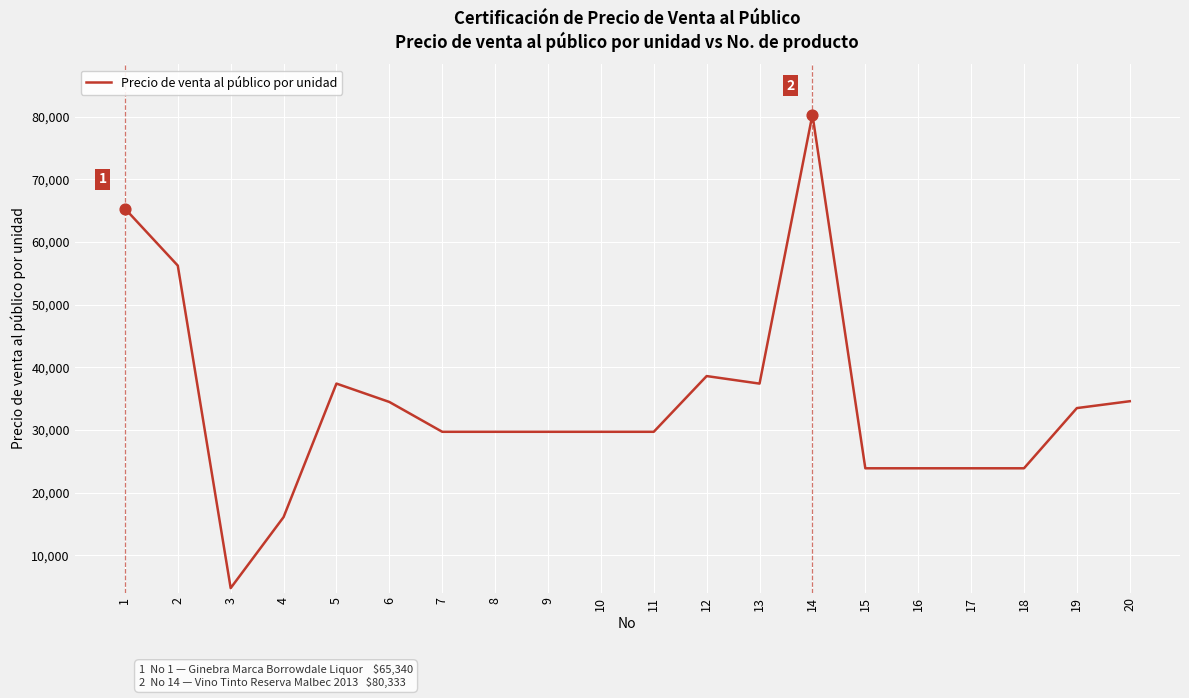

What is the change in value from 1 to 6?

-30863.5